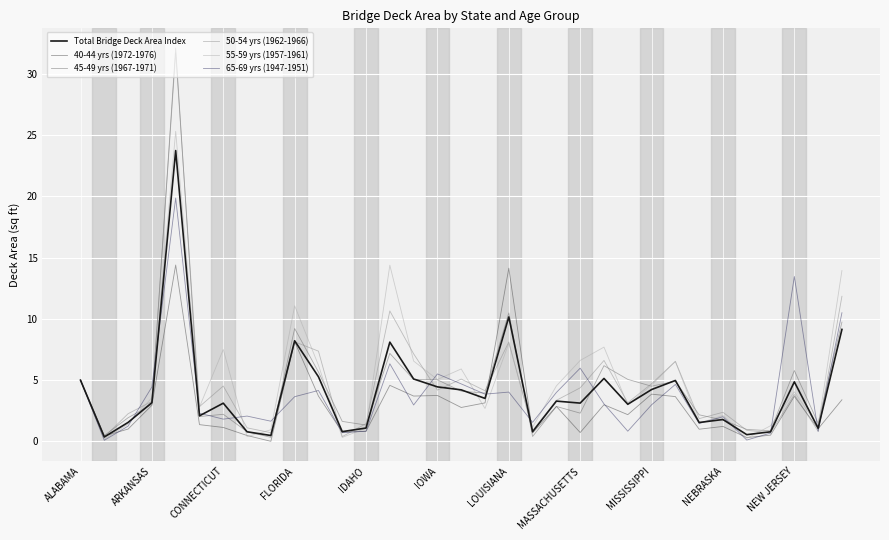

What is the maximum value shown in the chart?

32.1